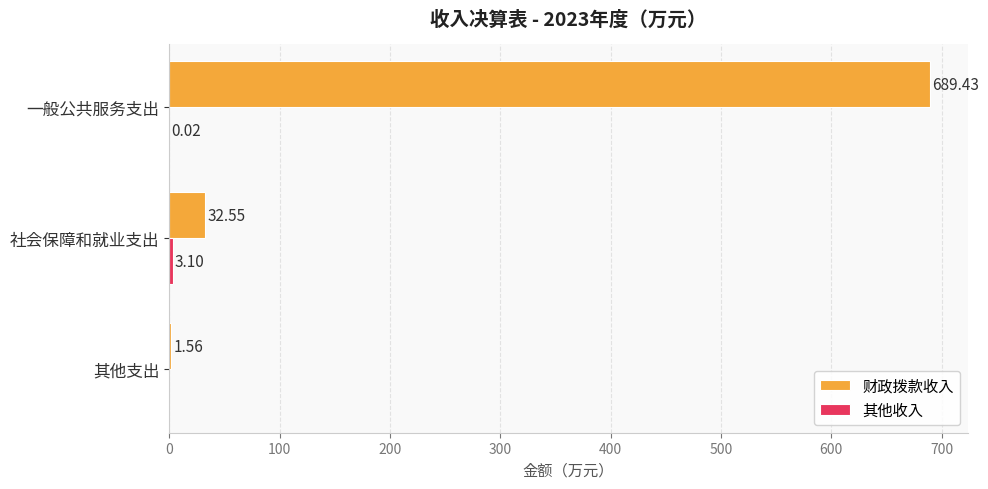

Which category has the highest value across all series?

一般公共服务支出